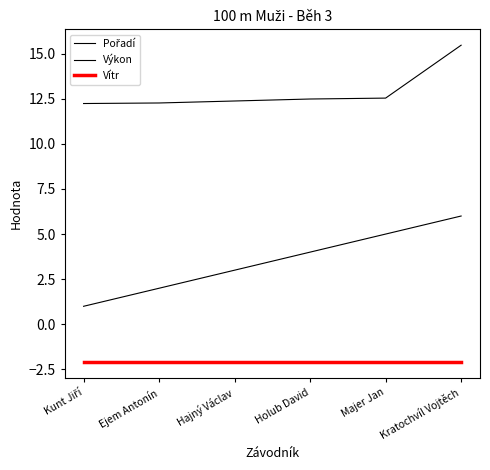

At which label does Pořadí first exceed 4?

Majer Jan